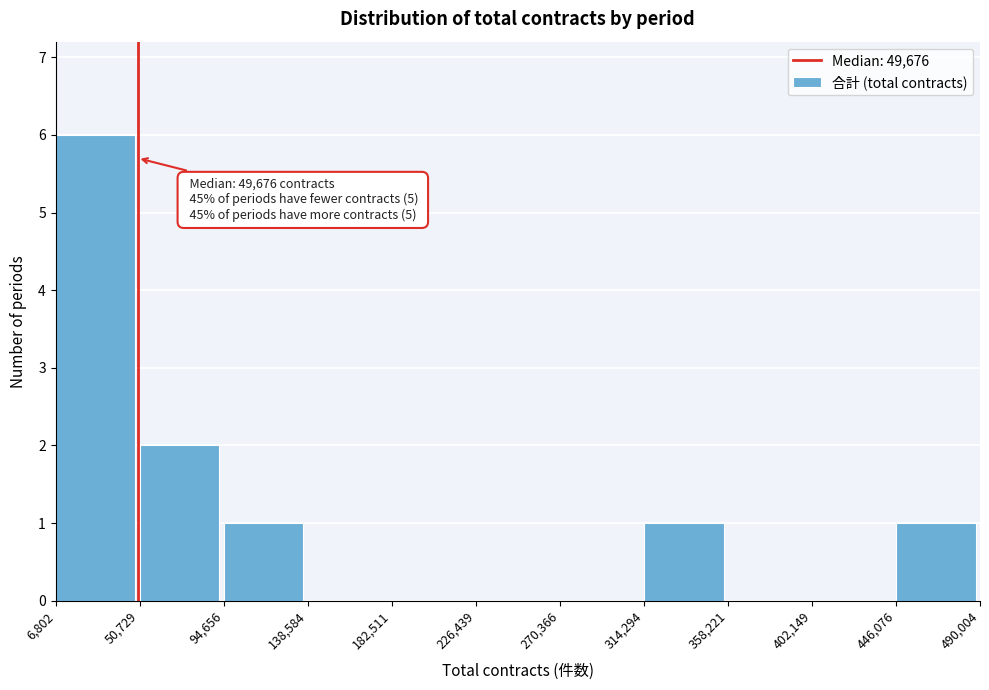

Over which range of the x-axis is the bar tallest?

6,802 to 50,729